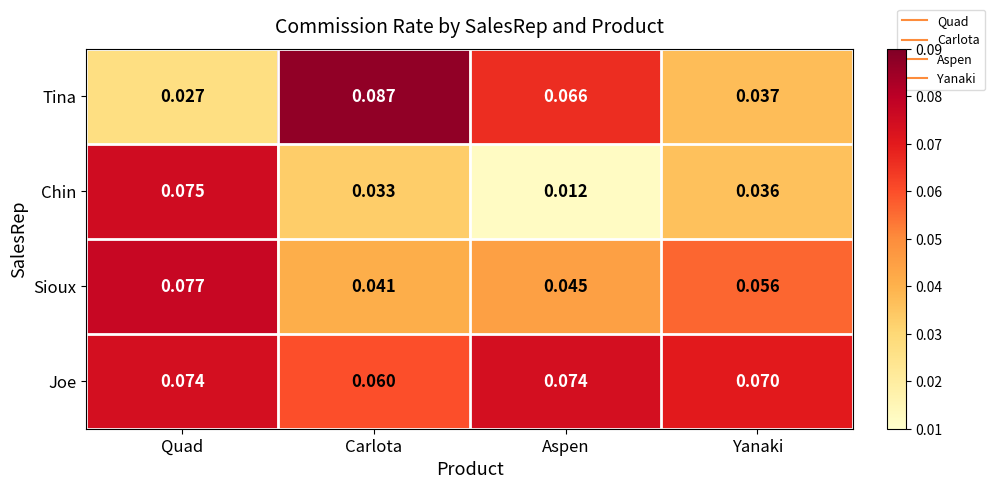

Where is Tina nearest to the value 0?

Quad